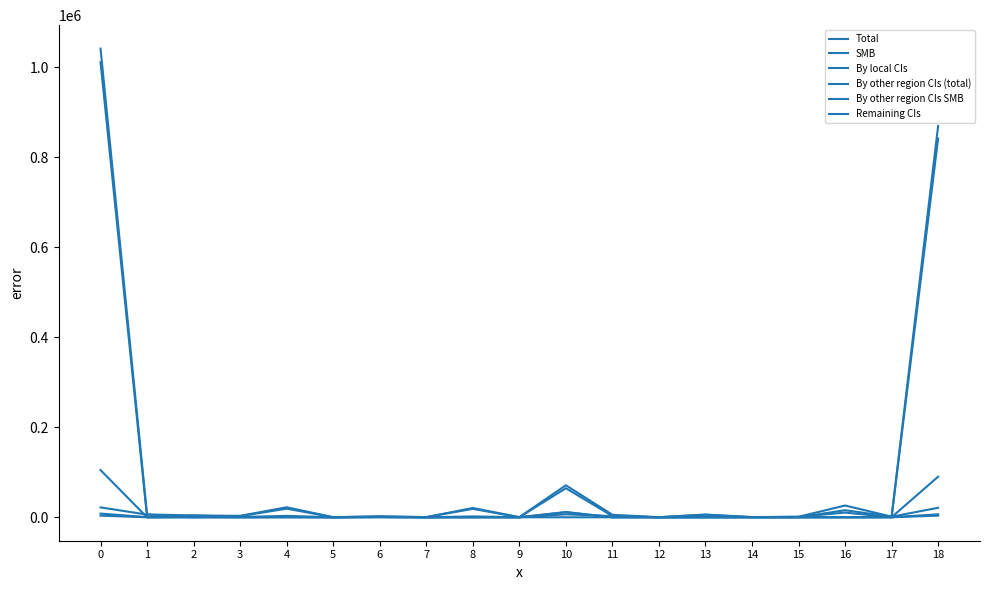

Reading right to left, extract all data points from this chart.

Total: 18=869472	17=1486	16=26156	15=1110	14=471	13=6091	12=179	11=5570	10=71110	9=338	8=20665	7=357	6=2235	5=254	4=22258	3=3225	2=4073	1=6360	0=1041409
SMB: 18=90158	17=213	16=0	15=91	14=182	13=0	12=0	11=8	10=11724	9=0	8=112	7=0	6=600	5=40	4=810	3=104	2=895	1=17	0=104955
By local CIs: 18=841737	17=131	16=0	15=0	14=0	13=0	12=0	11=0	10=9	9=0	8=0	7=0	6=0	5=0	4=0	3=0	2=0	1=17	0=1011205
By other region CIs (total): 18=21158	17=1272	16=15695	15=0	14=289	13=5553	12=179	11=2861	10=64521	9=77	8=18713	7=357	6=1494	5=214	4=19131	3=2569	2=0	1=5973	0=22013
By other region CIs SMB: 18=3631	17=82	16=0	15=0	14=0	13=0	12=0	11=0	10=11142	9=0	8=112	7=0	6=580	5=0	4=48	3=27	2=0	1=0	0=3650
Remaining CIs: 18=6577	17=83	16=10461	15=1110	14=182	13=537	12=0	11=2710	10=6579	9=261	8=1952	7=0	6=741	5=40	4=3126	3=656	2=4073	1=370	0=8191